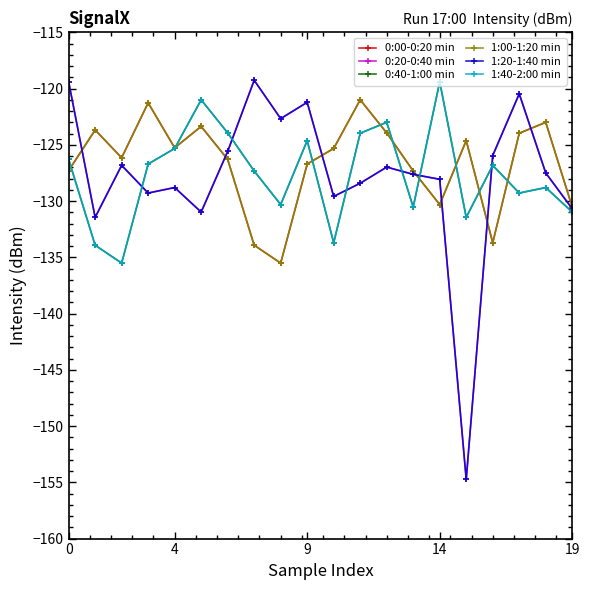

What is the label of the 5th point from the right?

15